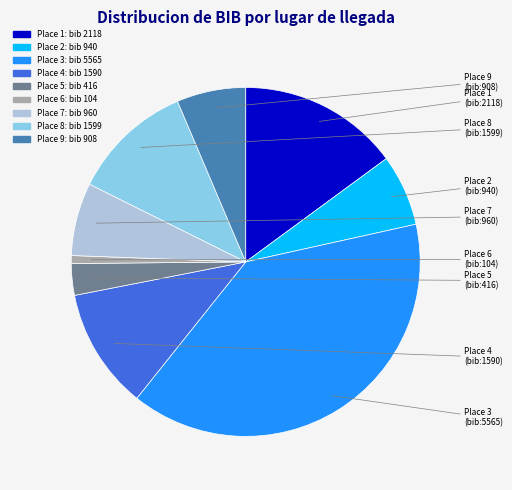

Does any single category account for the majority?

No